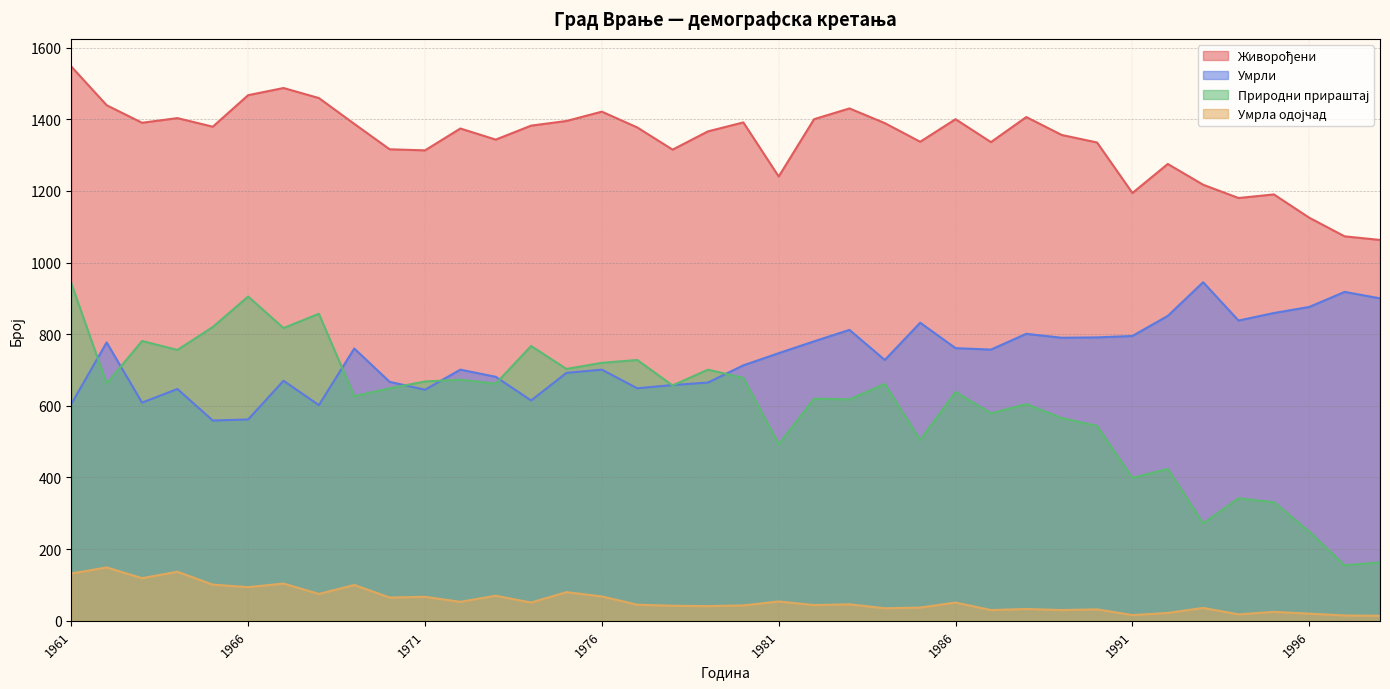

Reading right to left, extract all data points from this chart.

Живорођени: 1063	1073	1125	1190	1180	1217	1275	1194	1335	1356	1406	1336	1400	1337	1389	1430	1400	1240	1391	1366	1315	1377	1421	1395	1382	1343	1374	1313	1316	1387	1459	1487	1467	1379	1403	1390	1439	1547
Умрли: 900	918	876	859	838	945	851	795	791	790	801	757	761	832	728	812	780	747	713	665	658	649	701	692	615	681	701	645	667	760	602	670	562	559	647	609	777	605
Природни прираштај: 163	155	249	331	342	272	424	399	544	566	605	579	639	505	661	618	620	493	678	701	657	728	720	703	767	662	673	668	649	627	857	817	905	820	756	781	662	942
Умрла одојчад: 14	15	20	25	18	36	22	16	32	30	33	30	51	37	35	46	44	54	43	41	42	45	68	80	51	70	53	67	65	100	75	104	94	101	137	119	149	132